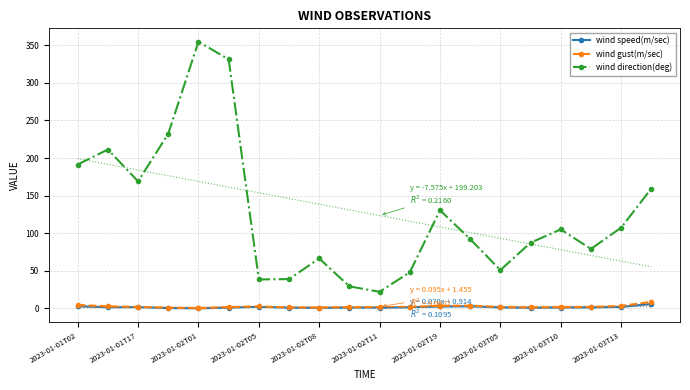

What are all the series names shown in the legend?

wind speed(m/sec), wind gust(m/sec), wind direction(deg)